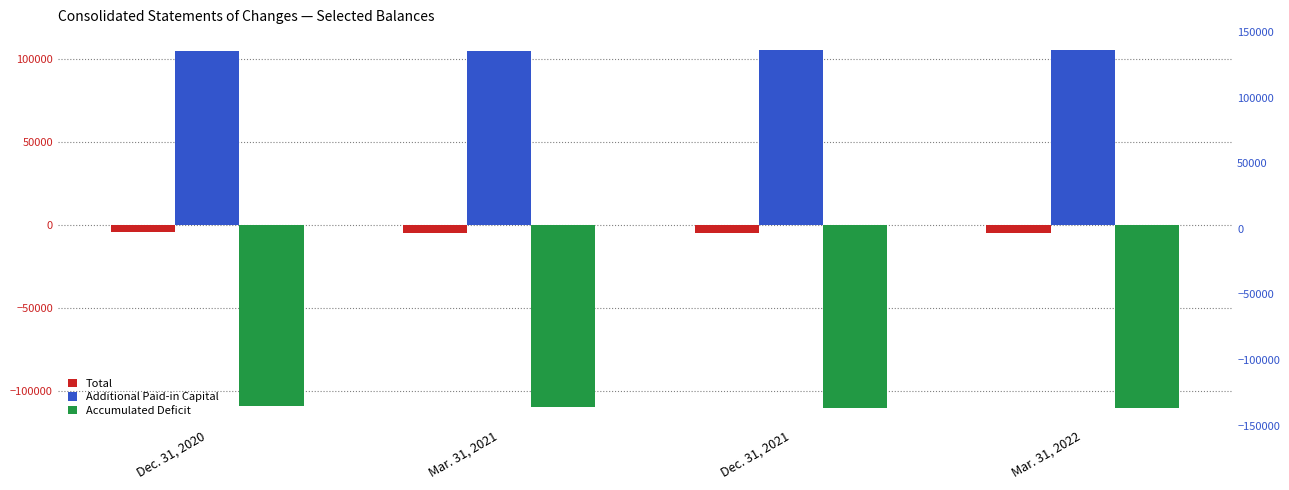

What is the total value across all series at Mar. 31, 2022?

-9025